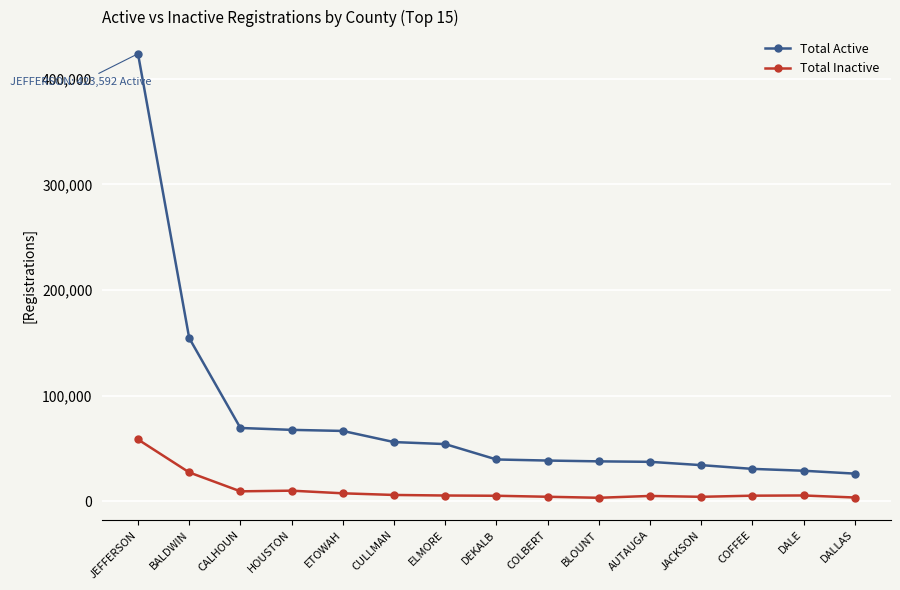

What are all the series names shown in the legend?

Total Active, Total Inactive